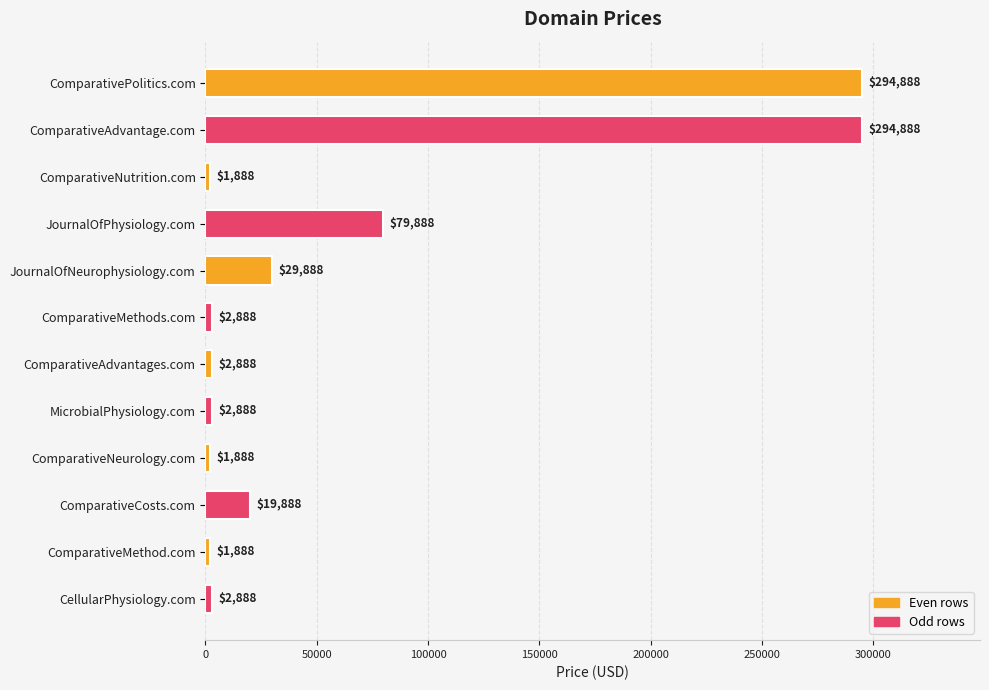

What is the difference between the second highest and minimum values?

293000